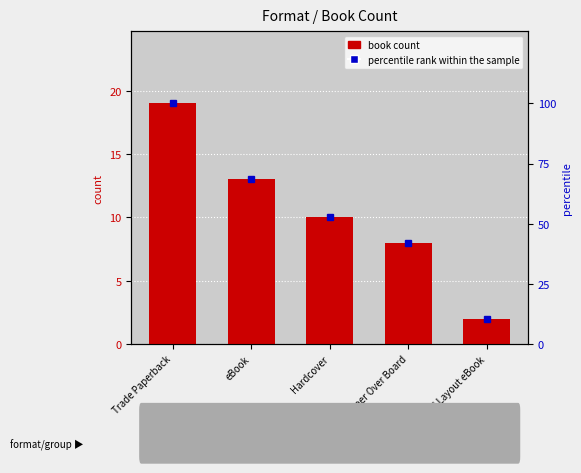

How many categories are shown in the chart?

5